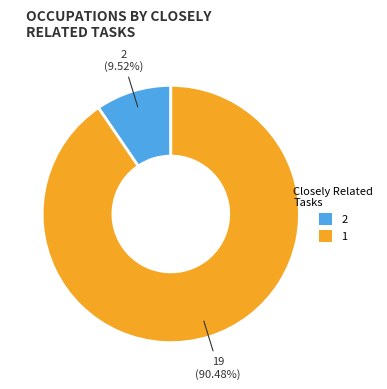

What is the smallest slice in the pie chart?

2